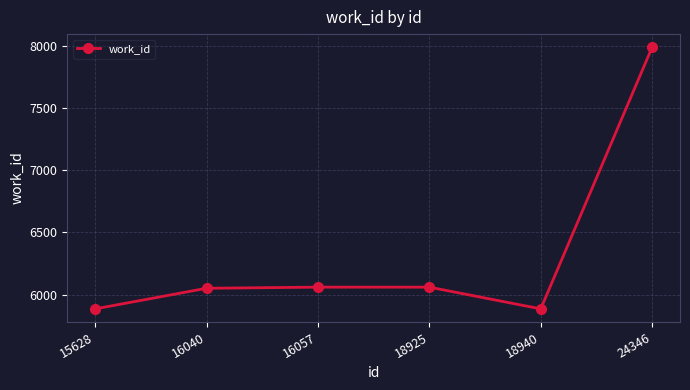

True or false: the data has more than 2 interior local peaks.

False